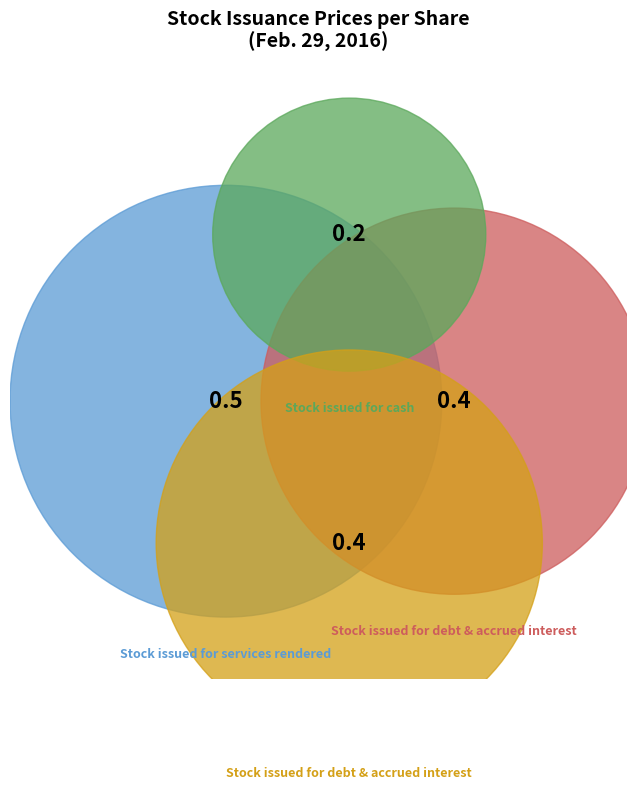

Does any single category account for the majority?

No